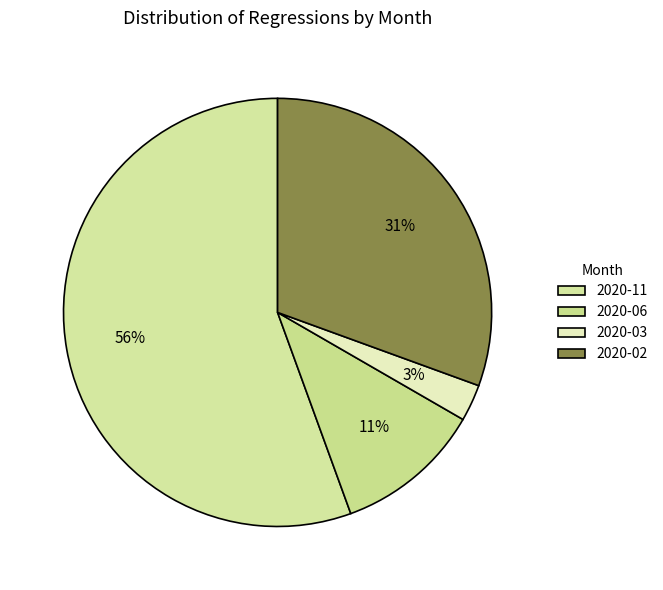

The 2020-11 slice represents 56% of the pie. True or false?

True